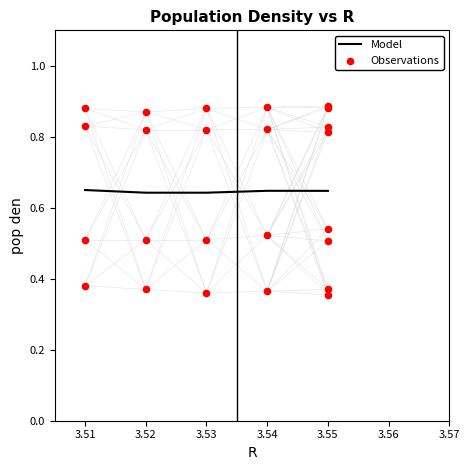

The value of Model at 3.53 is 1.0. True or false?

False